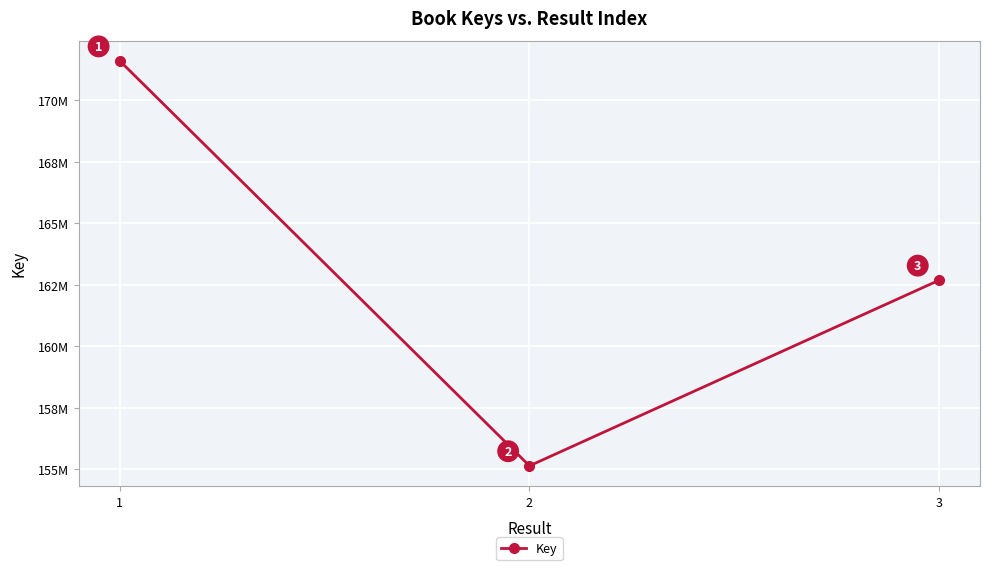

What is the maximum value shown in the chart?

171597861